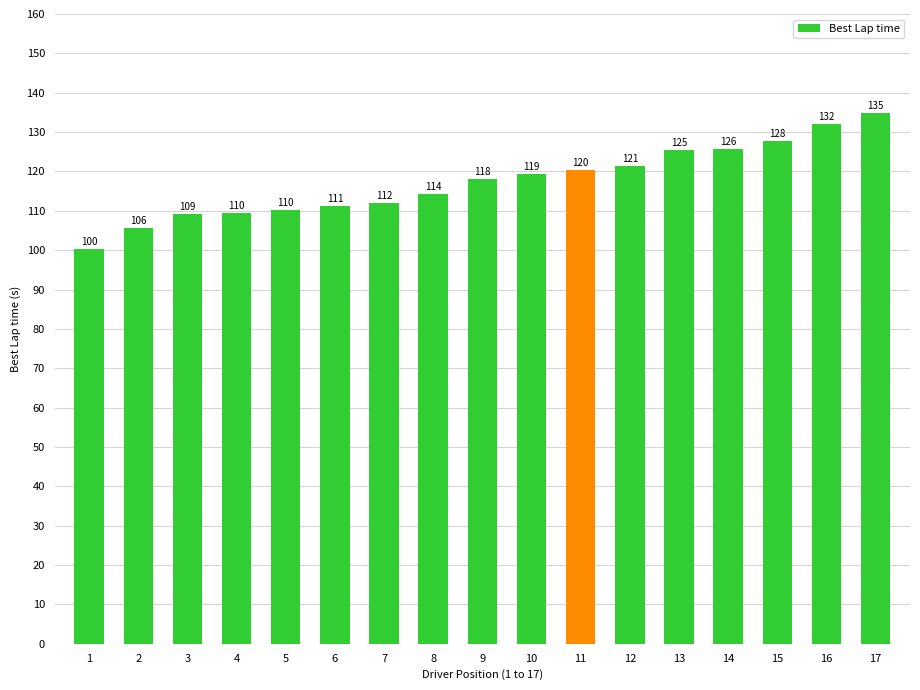

The chart shows a value of 109.2 at 3. True or false?

True